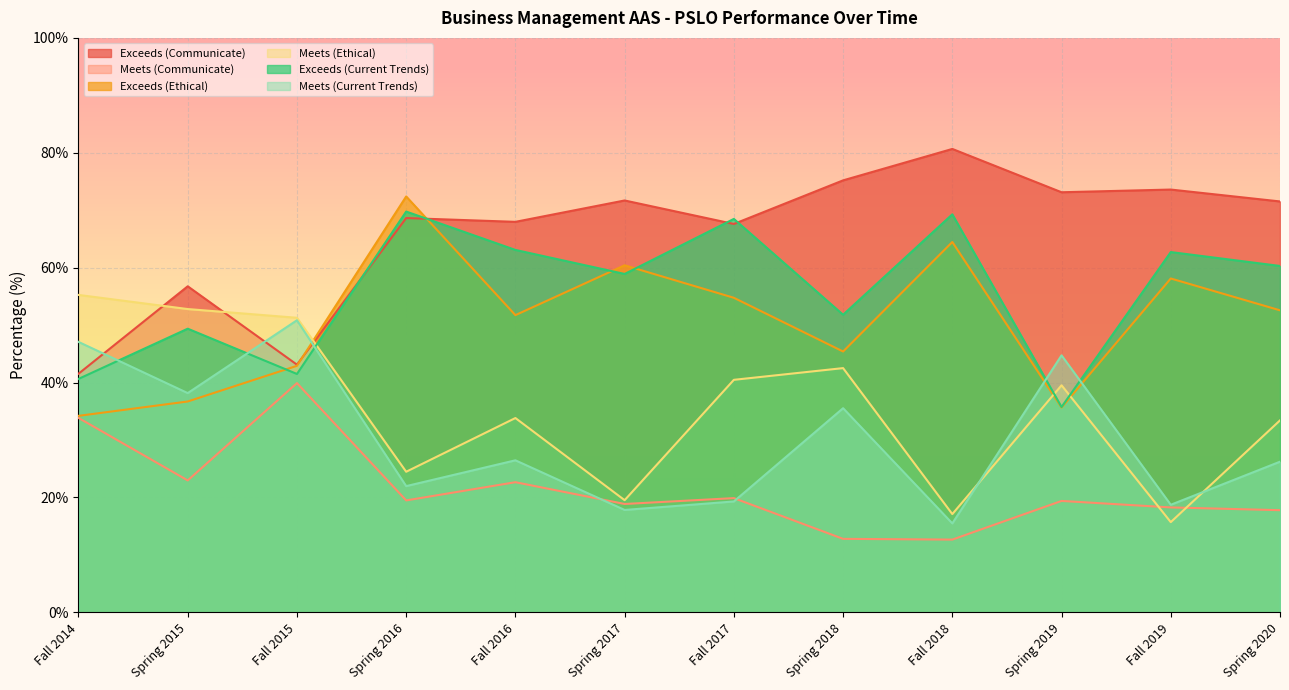

Reading left to right, extract all data points from this chart.

Exceeds (Communicate): Fall 2014=41.5	Spring 2015=56.8	Fall 2015=43.1	Spring 2016=68.6	Fall 2016=68.0	Spring 2017=71.7	Fall 2017=67.6	Spring 2018=75.2	Fall 2018=80.7	Spring 2019=73.1	Fall 2019=73.6	Spring 2020=71.5
Meets (Communicate): Fall 2014=33.9	Spring 2015=23.0	Fall 2015=39.9	Spring 2016=19.5	Fall 2016=22.7	Spring 2017=18.9	Fall 2017=19.9	Spring 2018=12.8	Fall 2018=12.7	Spring 2019=19.4	Fall 2019=18.3	Spring 2020=17.8
Exceeds (Ethical): Fall 2014=34.2	Spring 2015=36.7	Fall 2015=42.9	Spring 2016=72.4	Fall 2016=51.7	Spring 2017=60.4	Fall 2017=54.8	Spring 2018=45.4	Fall 2018=64.5	Spring 2019=35.7	Fall 2019=58.1	Spring 2020=52.6
Meets (Ethical): Fall 2014=55.3	Spring 2015=52.8	Fall 2015=51.3	Spring 2016=24.5	Fall 2016=33.8	Spring 2017=19.5	Fall 2017=40.5	Spring 2018=42.5	Fall 2018=17.1	Spring 2019=39.5	Fall 2019=15.7	Spring 2020=33.4
Exceeds (Current Trends): Fall 2014=40.6	Spring 2015=49.4	Fall 2015=41.5	Spring 2016=69.8	Fall 2016=63.1	Spring 2017=58.9	Fall 2017=68.5	Spring 2018=51.8	Fall 2018=69.3	Spring 2019=35.8	Fall 2019=62.7	Spring 2020=60.3
Meets (Current Trends): Fall 2014=47.1	Spring 2015=38.2	Fall 2015=50.9	Spring 2016=22.0	Fall 2016=26.5	Spring 2017=17.8	Fall 2017=19.3	Spring 2018=35.5	Fall 2018=15.5	Spring 2019=44.7	Fall 2019=18.7	Spring 2020=26.2